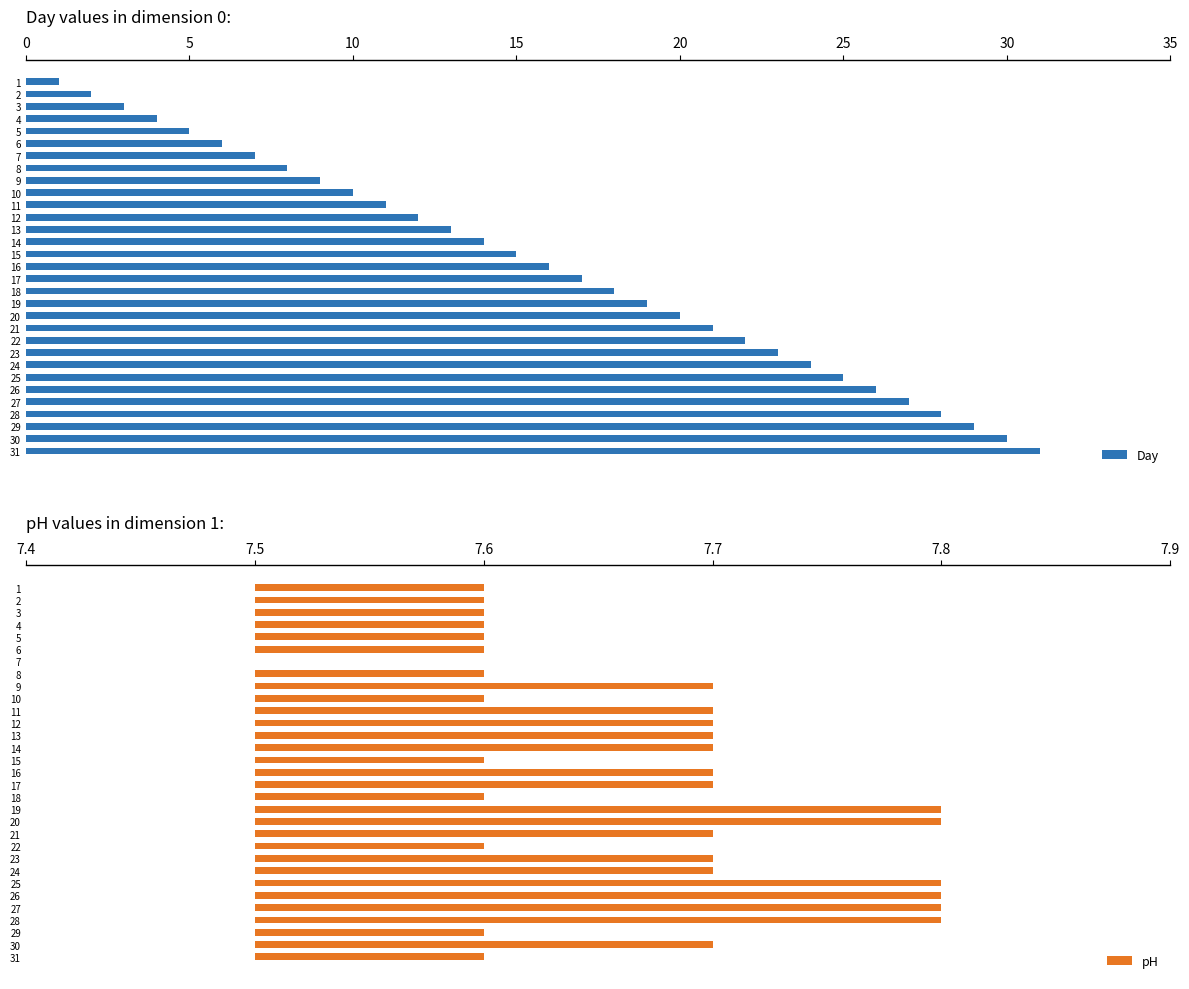

At which label does Day reach its peak?

31